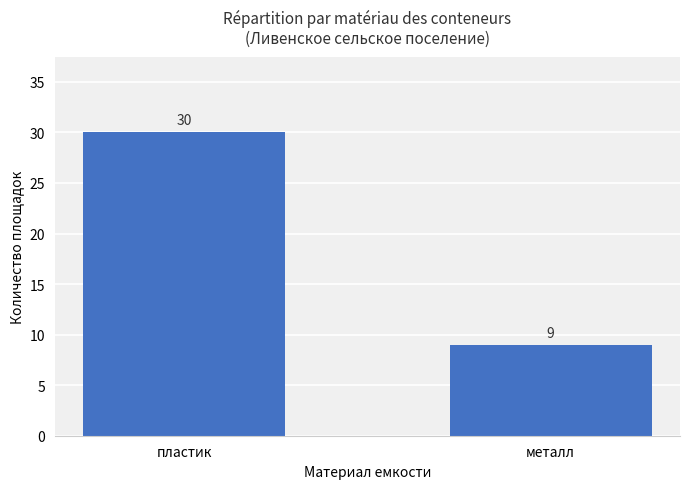

What position from the right is пластик?

2